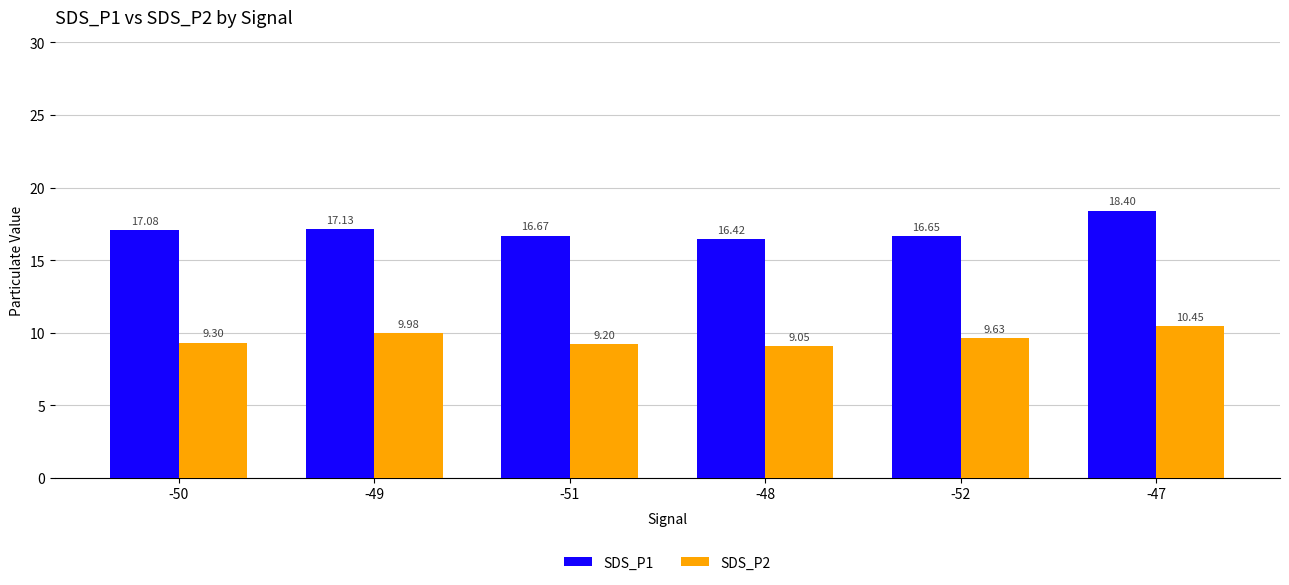

What is the difference between the SDS_P1 values at -48 and -50?

0.7